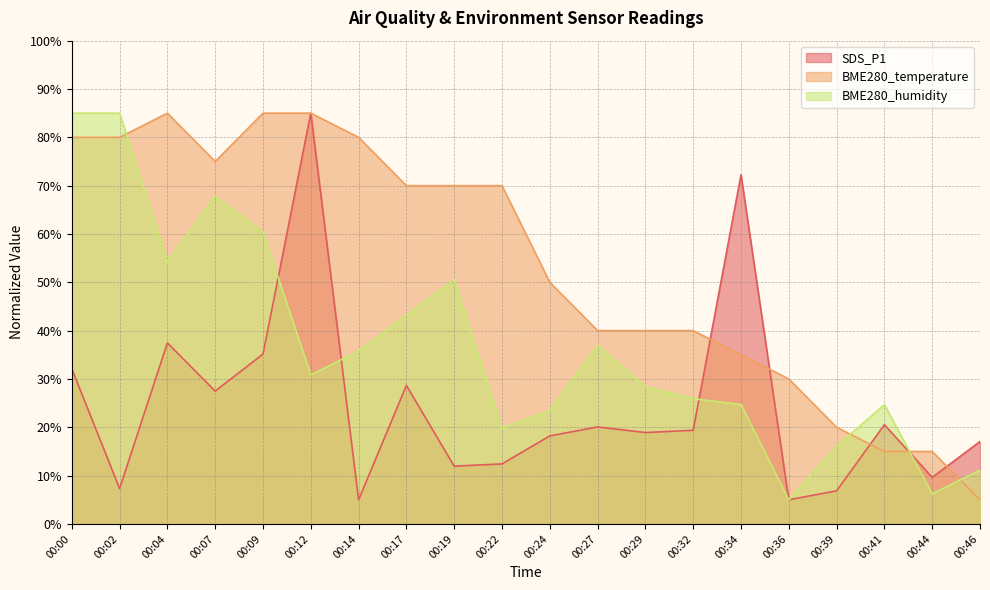

The value of SDS_P1 at 00:07 is 43.3. True or false?

False